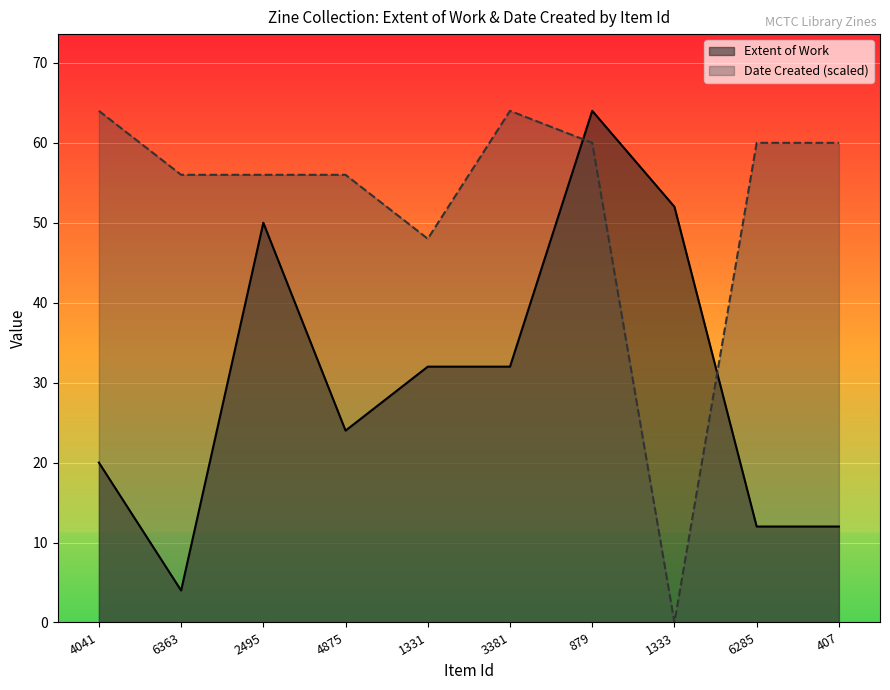

Reading left to right, extract all data points from this chart.

Extent of Work: 4041=20	6363=4	2495=50	4875=24	1331=32	3381=32	879=64	1333=52	6285=12	407=12
Date Created: 4041=64	6363=56	2495=56	4875=56	1331=48	3381=64	879=60	1333=0	6285=60	407=60